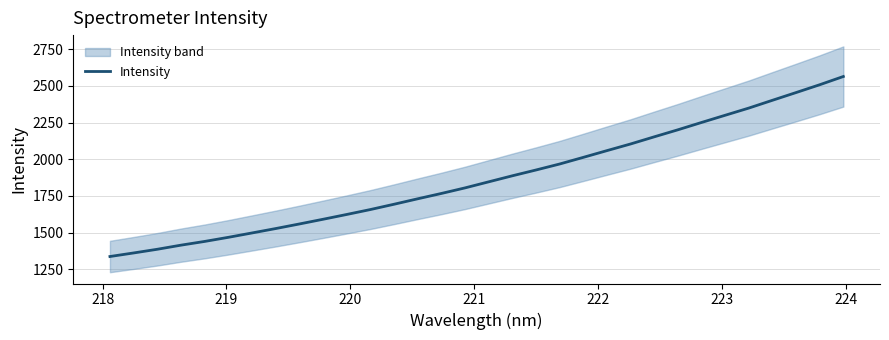

What is the sum of all values?

59846.1